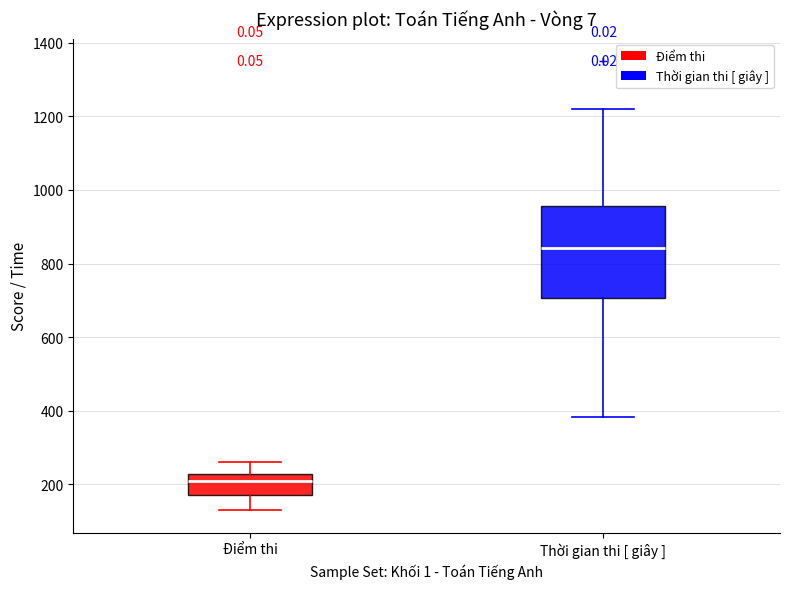

Which box is the tallest, from its lower edge to its upper edge?

Thời gian thi [ giây ]